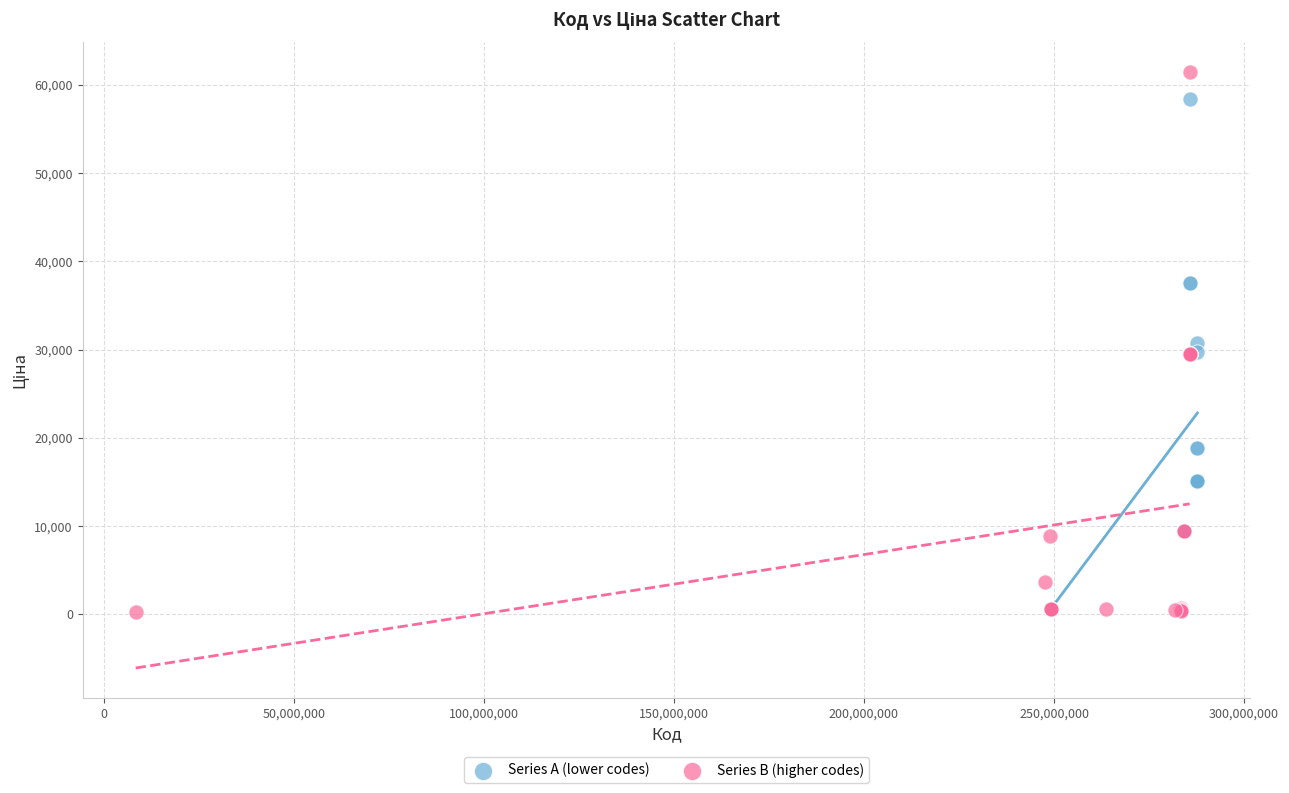

Which series contains the highest Y value?

Series B (higher codes)